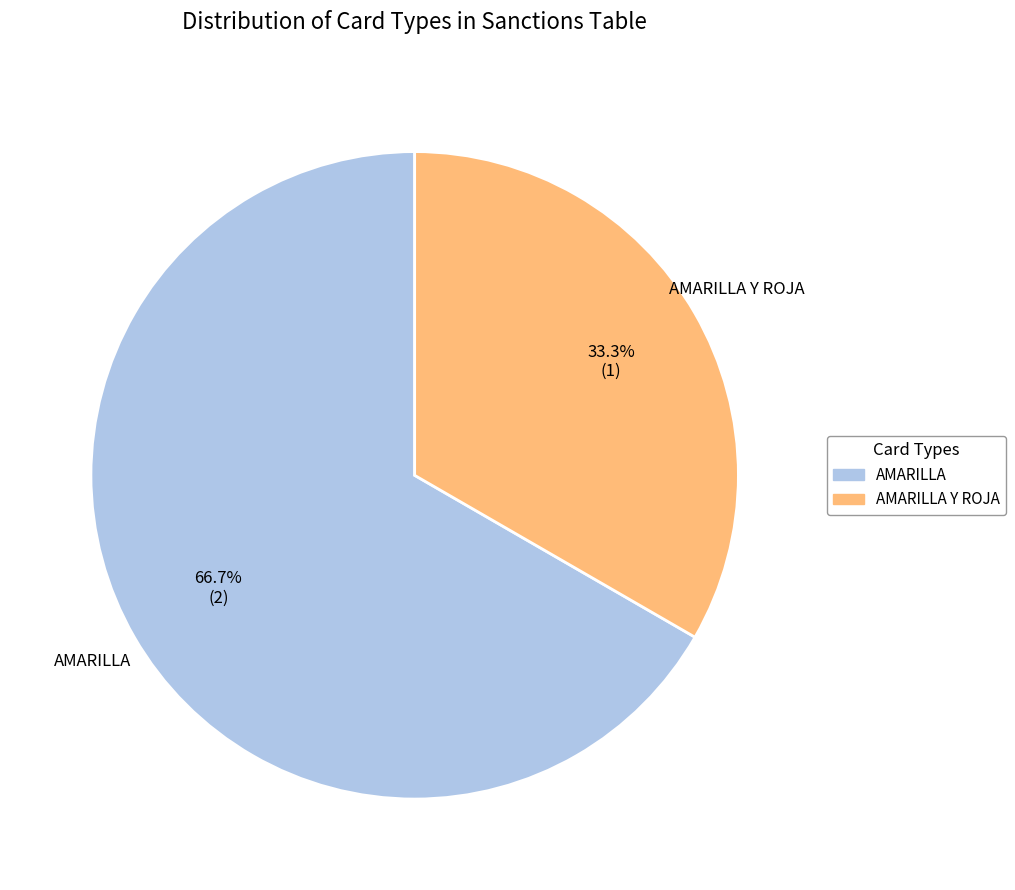

Which slice is the smallest?

AMARILLA Y ROJA